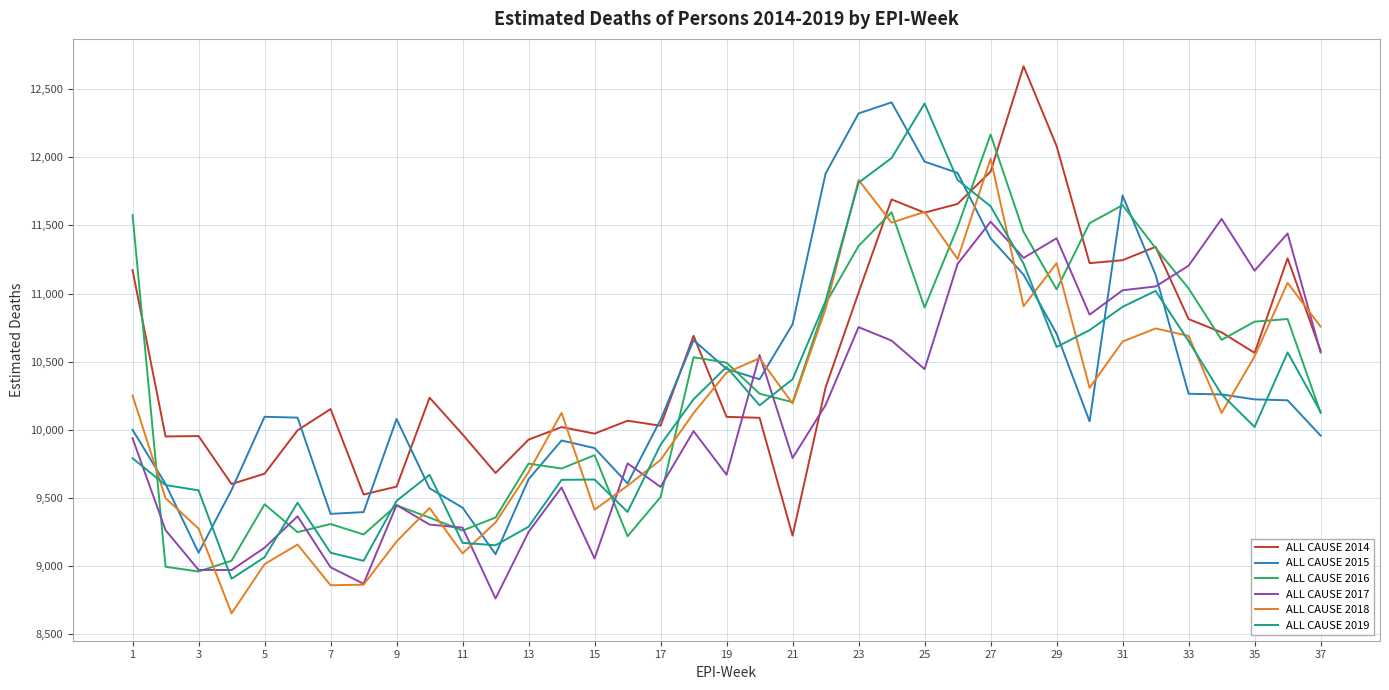

What is the highest value of the ALL CAUSE 2015 series?

12403.3